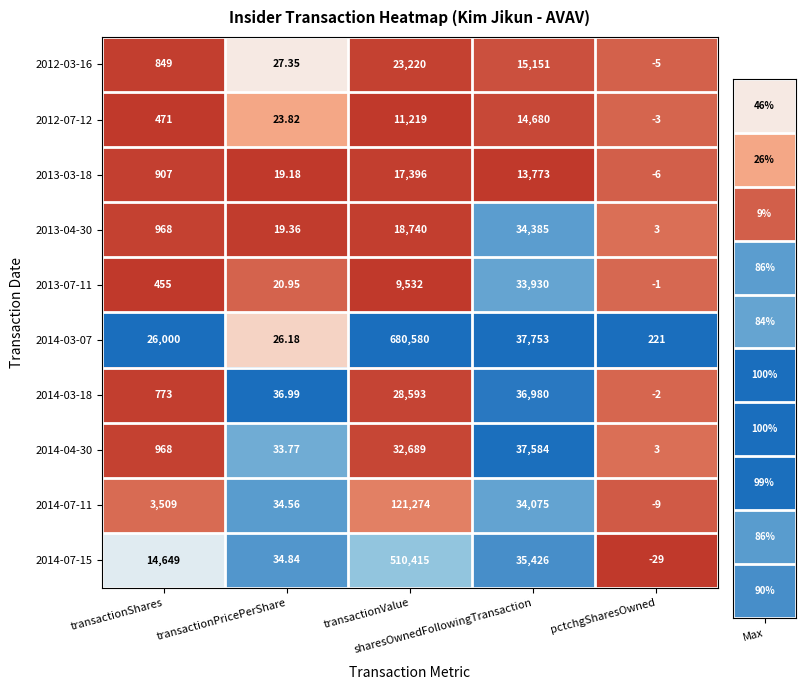

At how many categories does at least one series exceed 0?

5